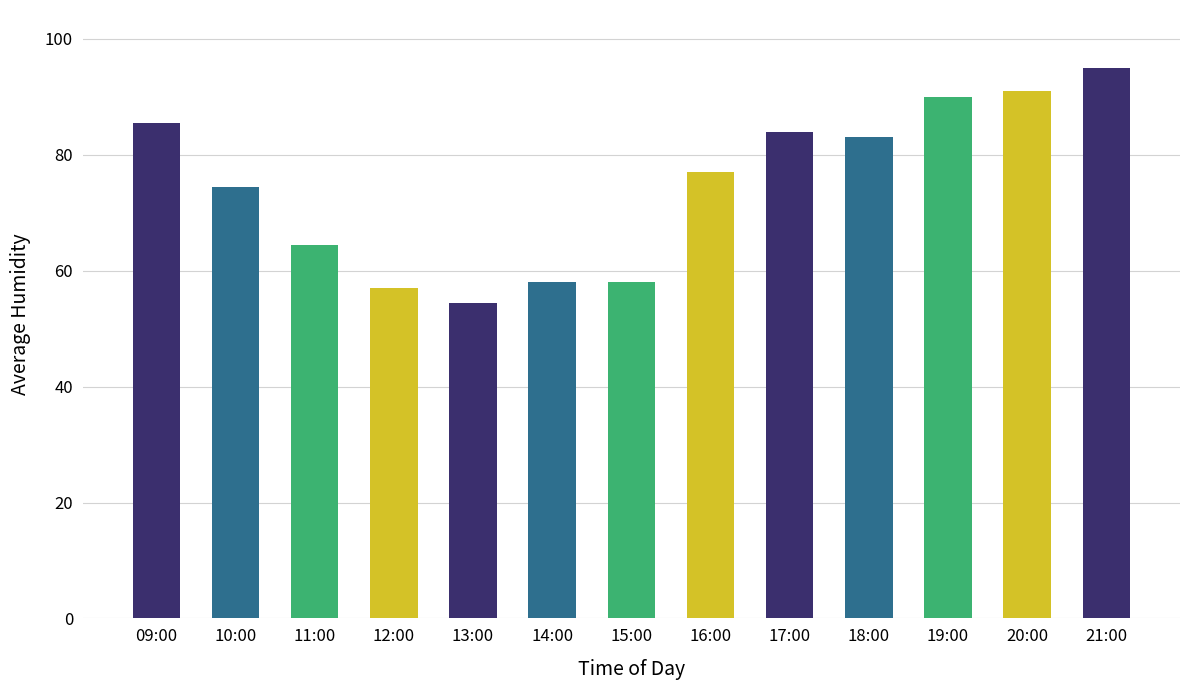

Is it true that the value at 09:00 is 116.9?

False